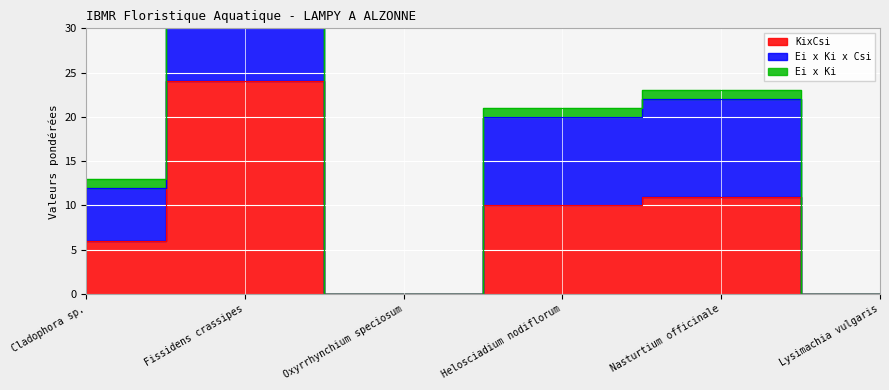

List the labels in order of Ei x Ki x Csi value, smallest first.

Oxyrrhynchium speciosum, Lysimachia vulgaris, Cladophora sp., Helosciadium nodiflorum, Nasturtium officinale, Fissidens crassipes